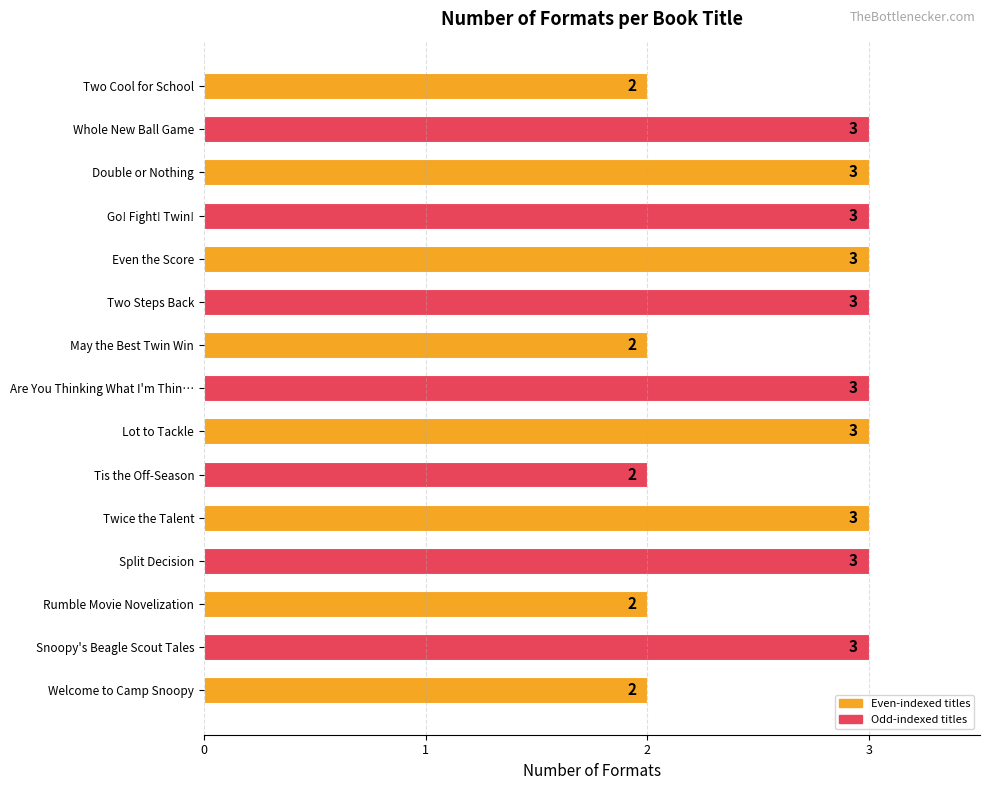

Reading bottom to top, list all the values displayed in this chart.

Welcome to Camp Snoopy=2	Snoopy's Beagle Scout Tales=3	Rumble Movie Novelization=2	Split Decision=3	Twice the Talent=3	Tis the Off-Season=2	Lot to Tackle=3	Are You Thinking What I'm Thin…=3	May the Best Twin Win=2	Two Steps Back=3	Even the Score=3	Go! Fight! Twin!=3	Double or Nothing=3	Whole New Ball Game=3	Two Cool for School=2